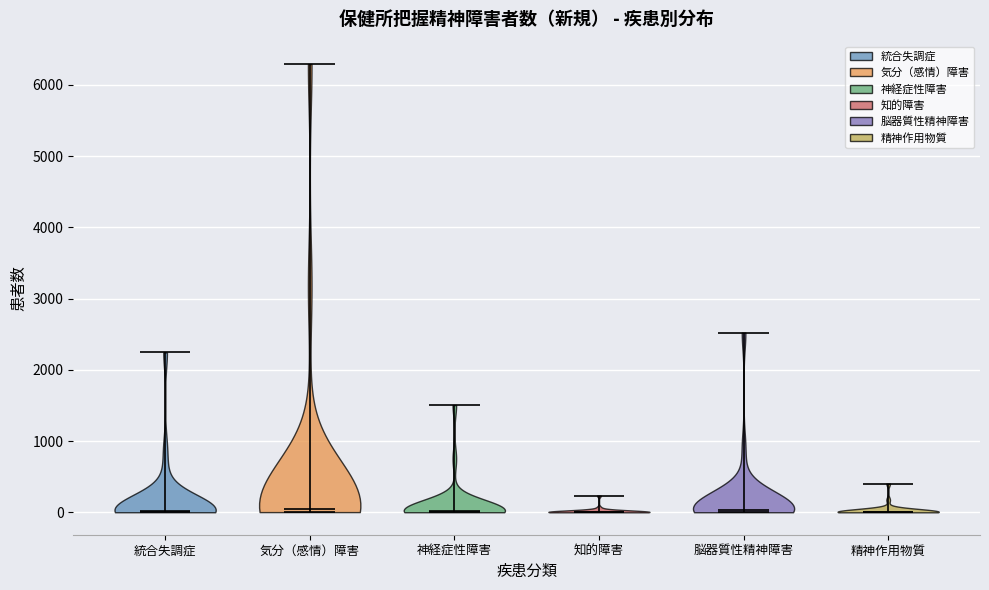

Reading left to right, read every violin against the y-axis: where its median line is, and the lowest and highest points it reaches. The values are not printed on the chart, so give them approximately, as read against the axis.

統合失調症: median line 0, lowest point 0, highest point 2200
気分（感情）障害: median line 0, lowest point 0, highest point 6300
神経症性障害: median line 0, lowest point 0, highest point 1500
知的障害: median line 0, lowest point 0, highest point 200
脳器質性精神障害: median line 0, lowest point 0, highest point 2500
精神作用物質: median line 0, lowest point 0, highest point 400